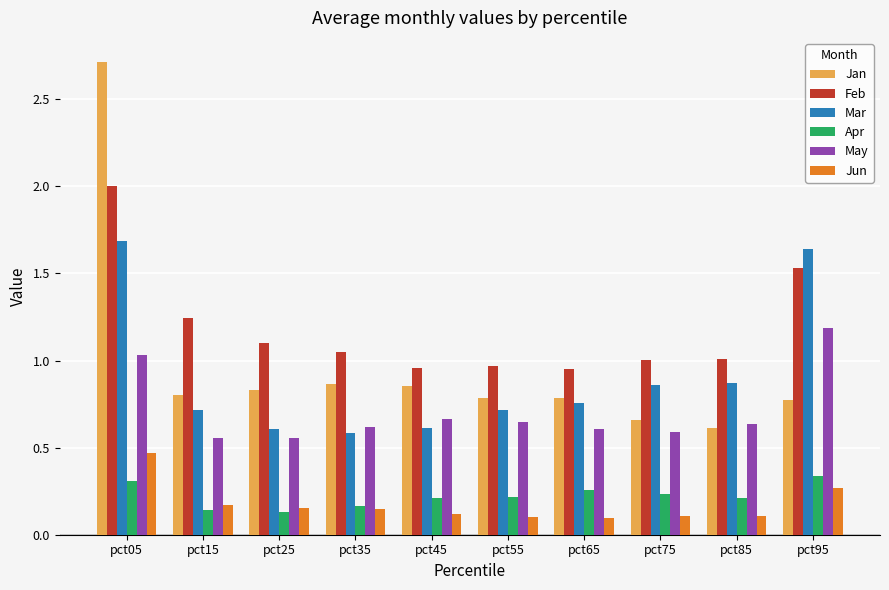

List the series in order of their peak value, highest first.

Jan, Feb, Mar, May, Jun, Apr